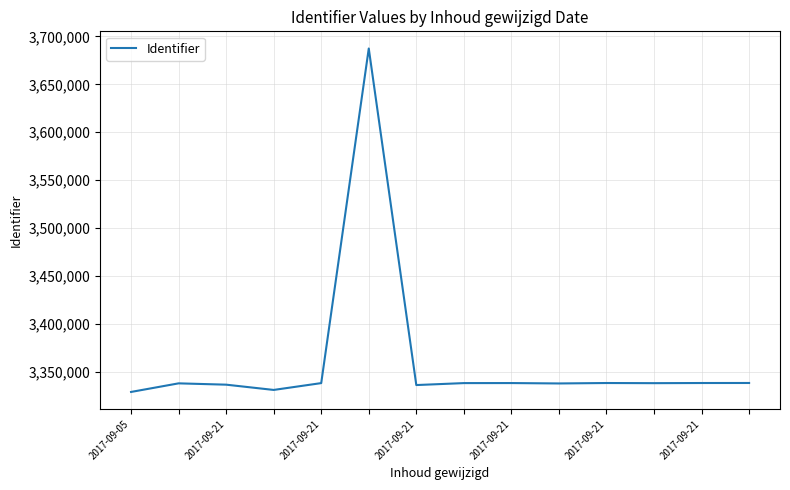

What is the maximum value shown in the chart?

3687373